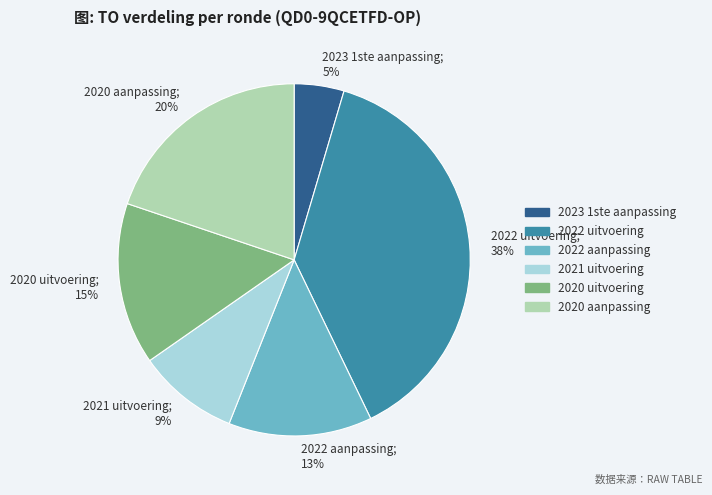

Rank the categories by value from highest to lowest.

2022 uitvoering, 2020 aanpassing, 2020 uitvoering, 2022 aanpassing, 2021 uitvoering, 2023 1ste aanpassing